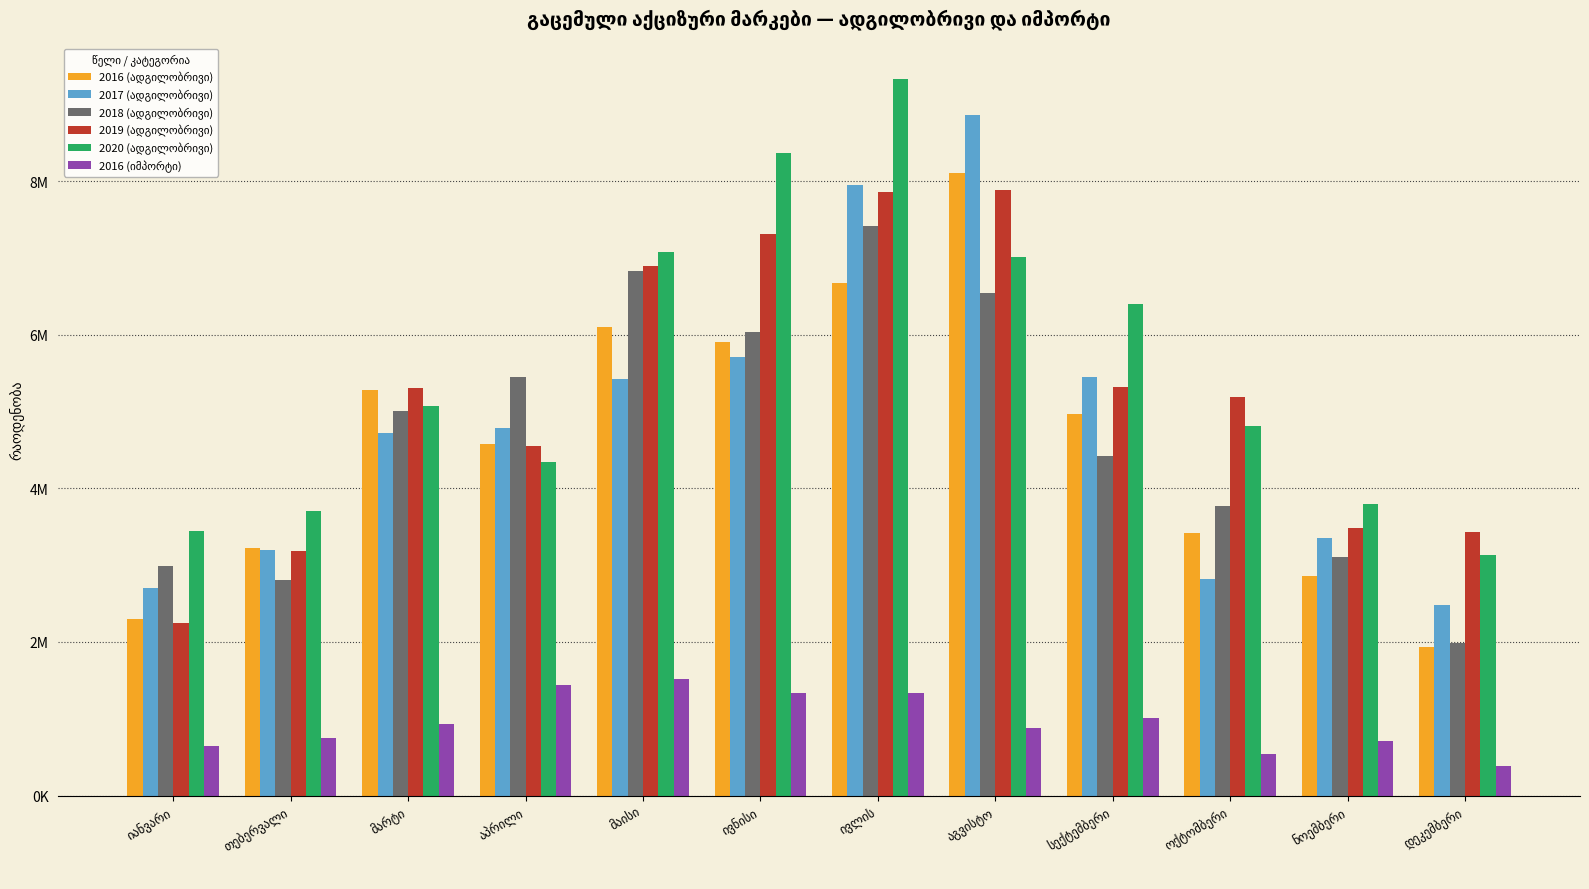

What is the lowest value of the 2019 (ადგილობრივი) series?

2242116